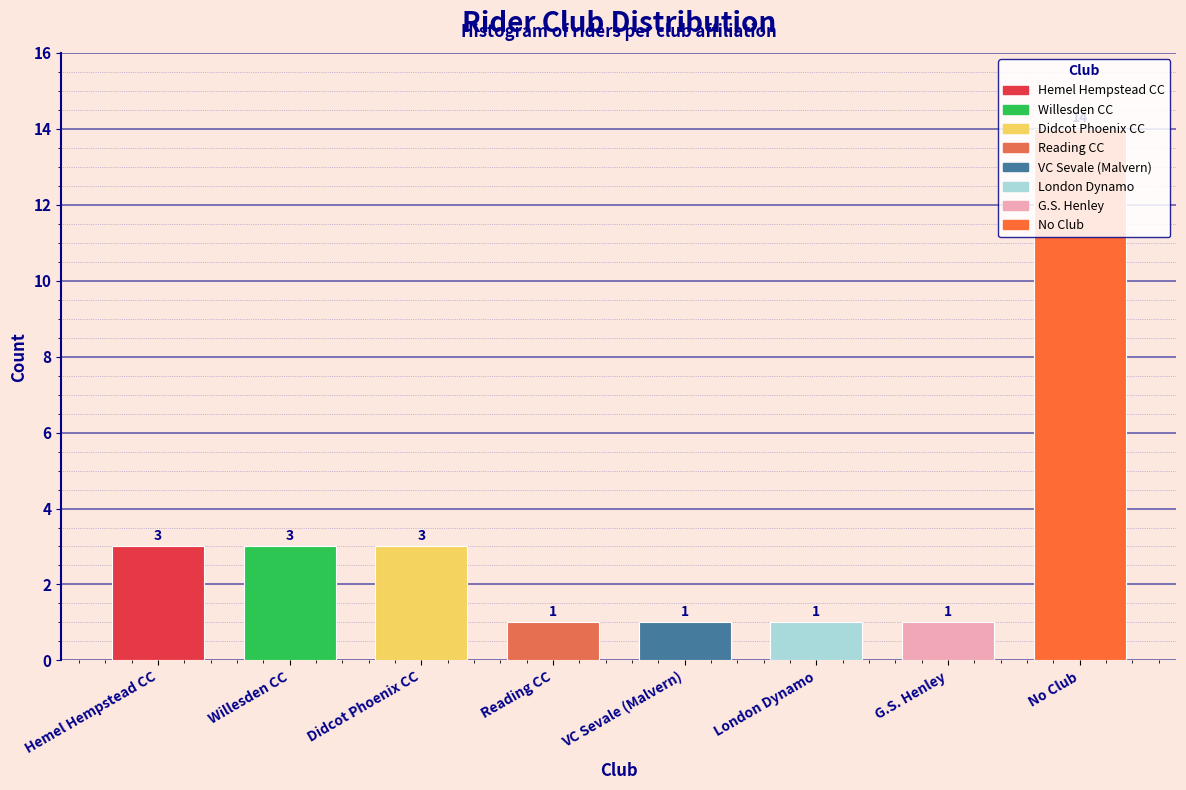

Is it true that the value at G.S. Henley is 2?

False